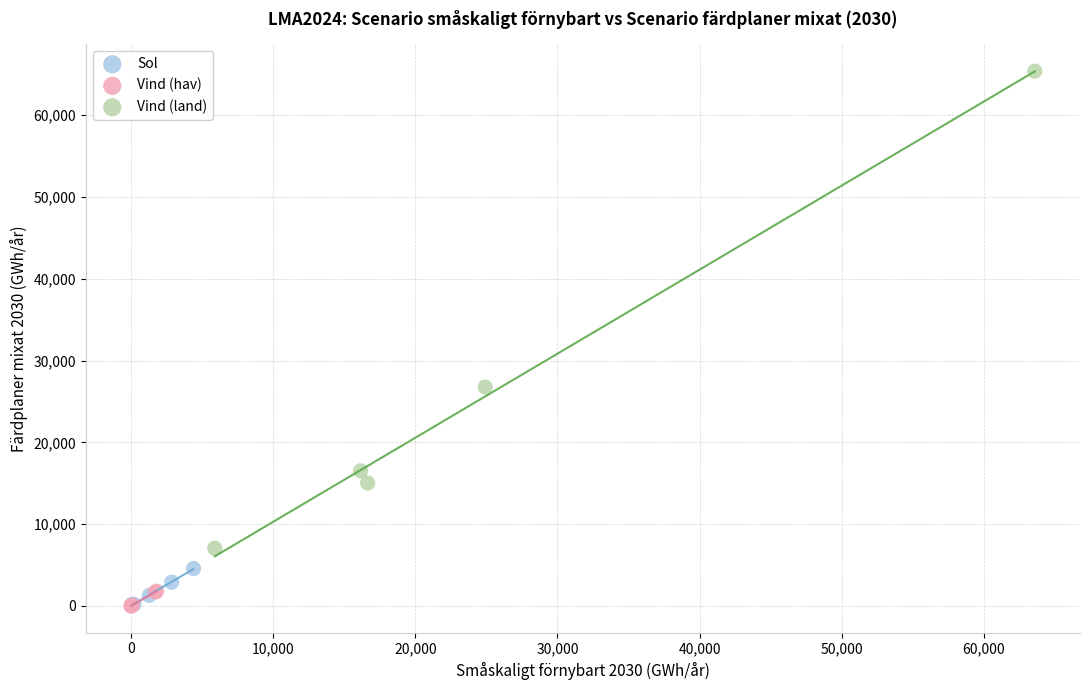

Which series contains the highest Y value?

Vind (land)